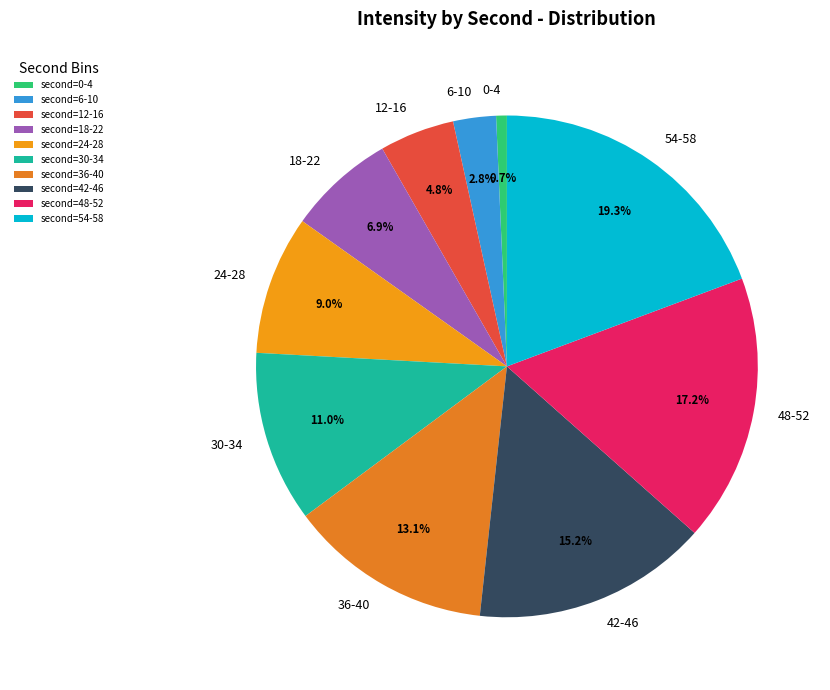

Between 48-52 and 6-10, which is larger?

48-52